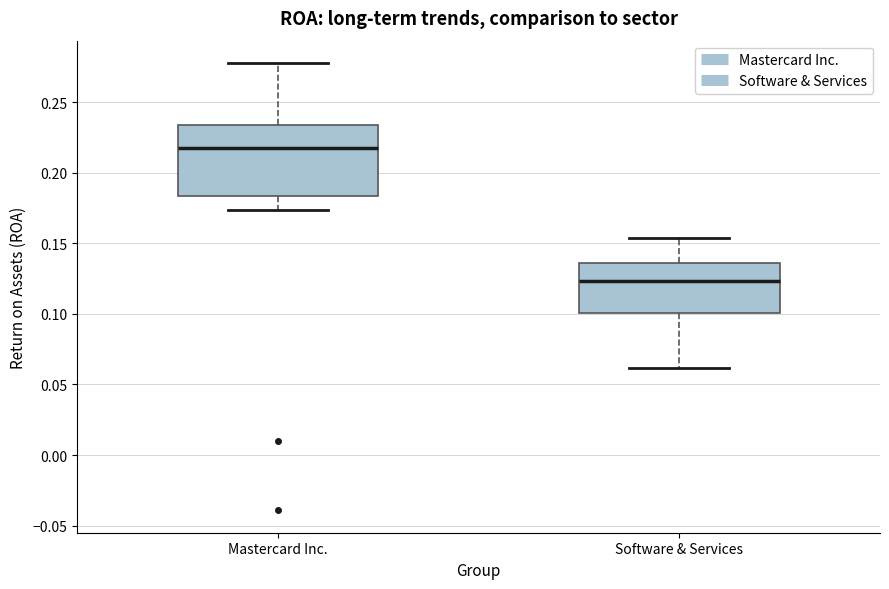

Reading left to right, read every box against the y-axis: the position of its median line, the range the box covers, and the ends of its whiskers. The values are not printed on the chart, so give them approximately, as read against the axis.

Mastercard Inc.: median 0.215, box 0.185 to 0.235, whiskers 0.175 to 0.280
Software & Services: median 0.125, box 0.100 to 0.135, whiskers 0.060 to 0.155